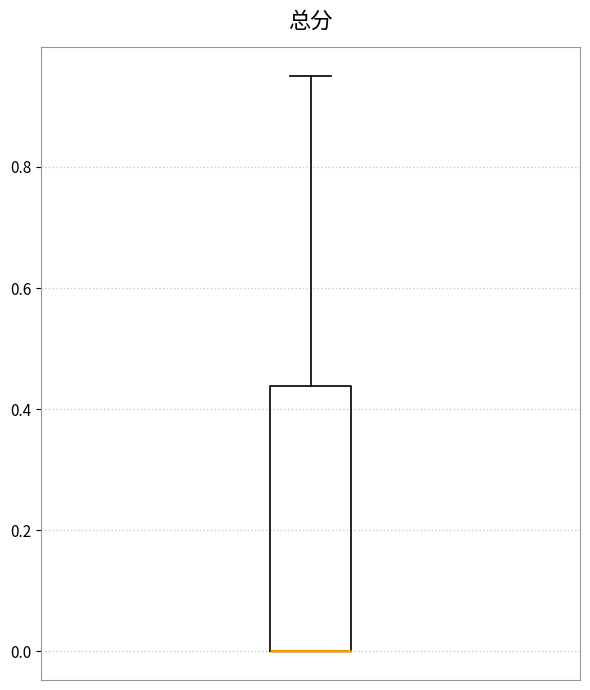

Read this box plot against the y-axis: the position of the median line, the range covered by the box, and the ends of both whiskers. The values are not printed on the chart, so give them approximately, as read against the axis.

median 0.00 (drawn on the box's lower edge), box 0.00 to 0.44, whiskers 0.00 to 0.96